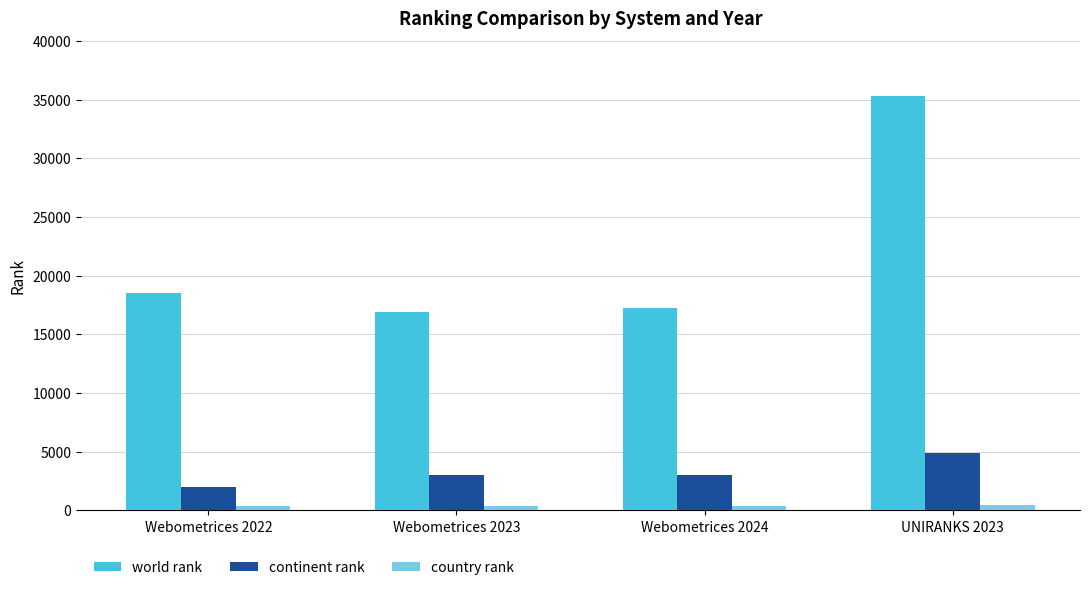

What is the difference between the maximum and minimum values in the country rank series?

96